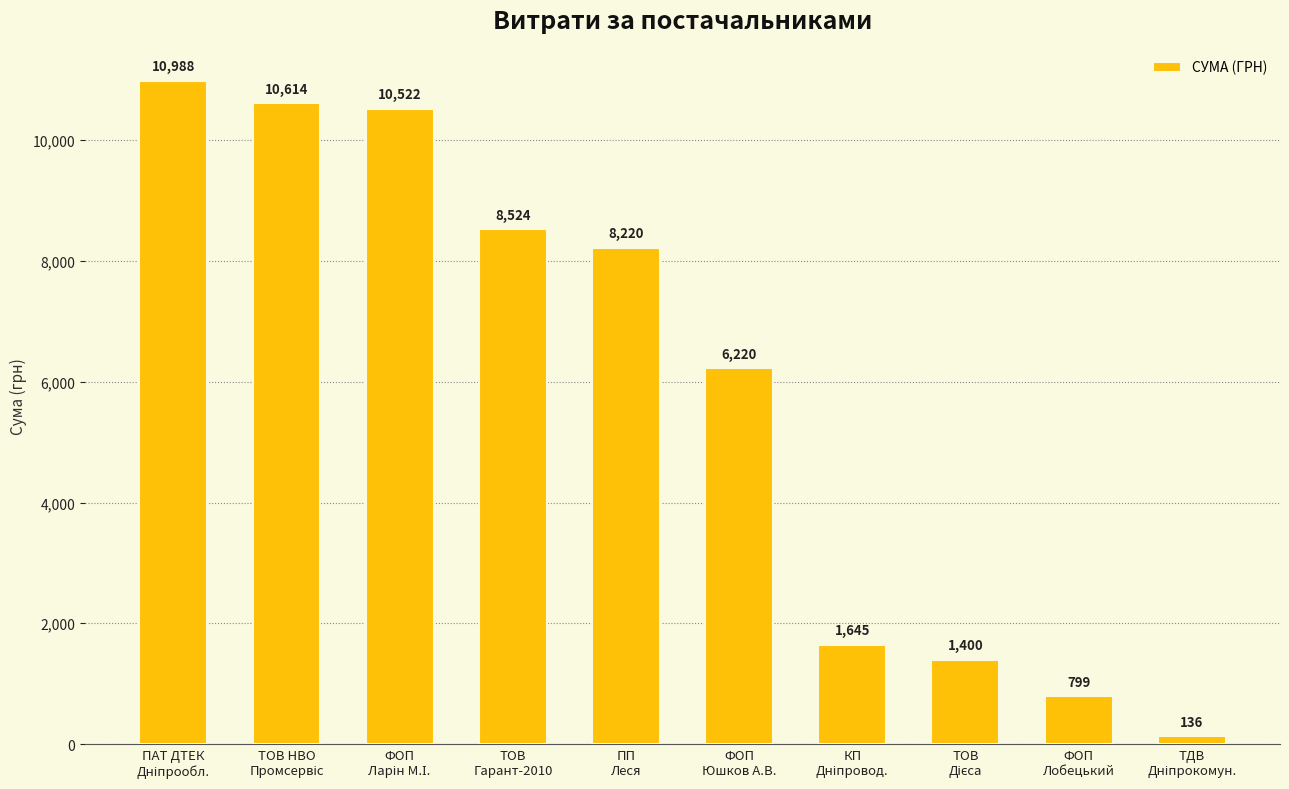

What is the value of the 7th bar from the left?

1645.1